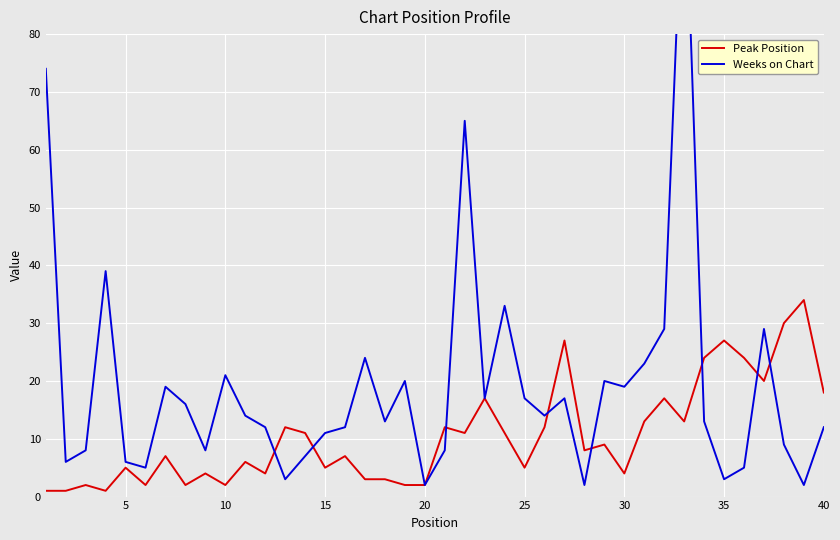

What is the highest value of the Peak Position series?

34